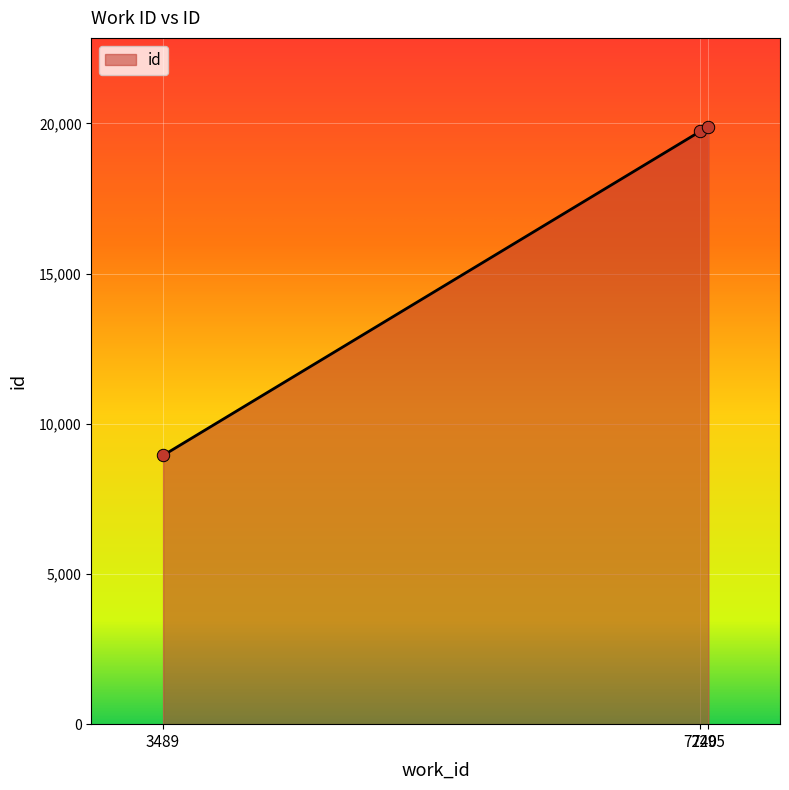

What is the ratio of the value at 7240 to the value at 7295?

1.0